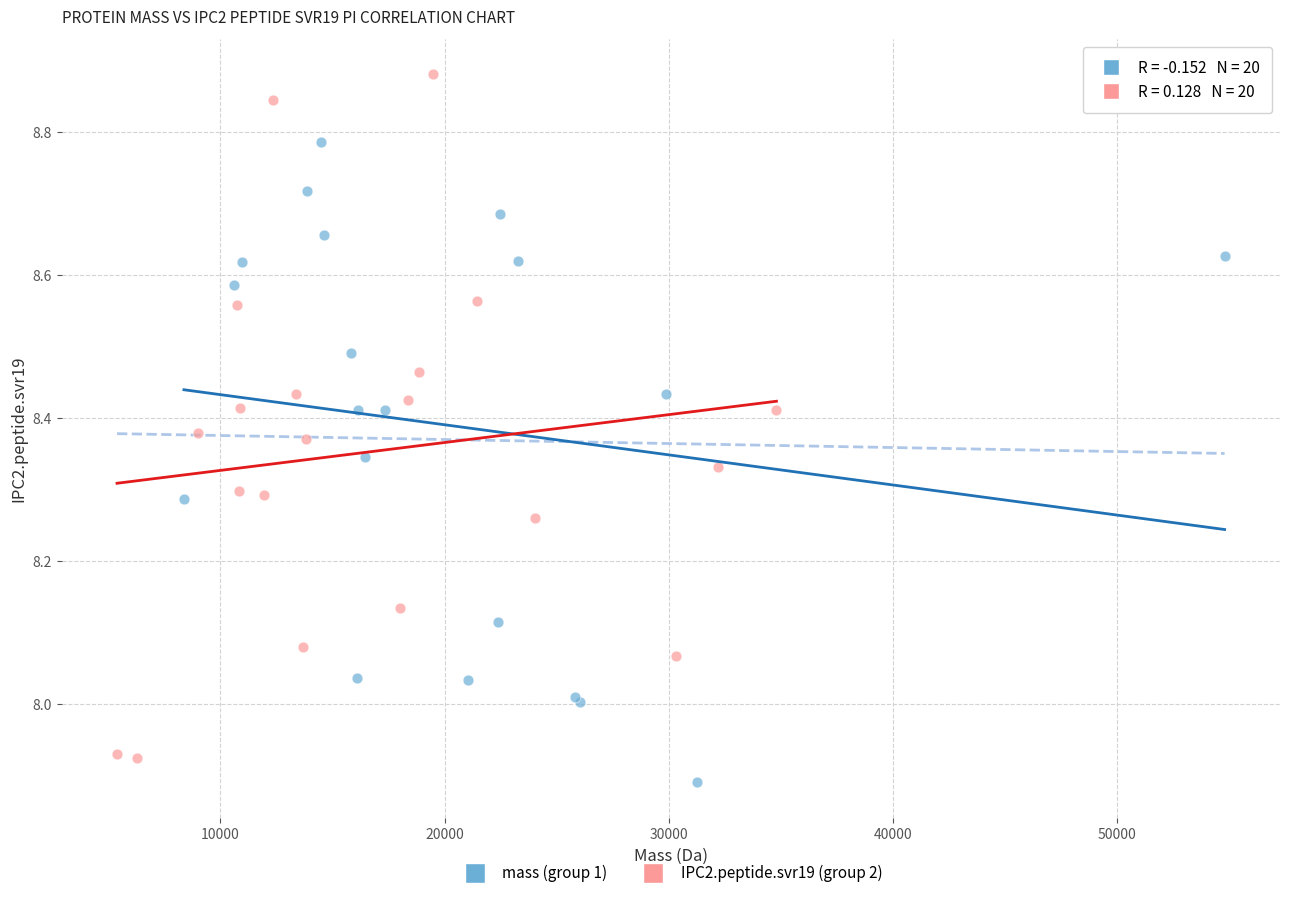

Which series has the widest spread of Y values?

IPC2.peptide.svr19 (group 2)